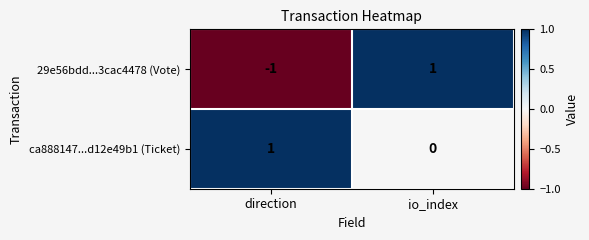

Rank the series at direction from highest to lowest value.

ca888147...d12e49b1 (Ticket), 29e56bdd...3cac4478 (Vote)